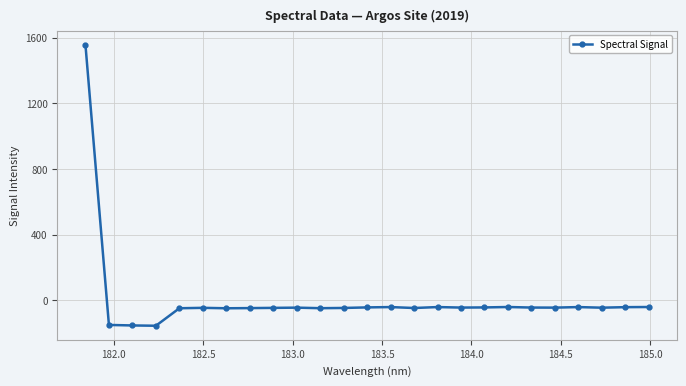

What is the value of the 6th point from the left?

-46.4